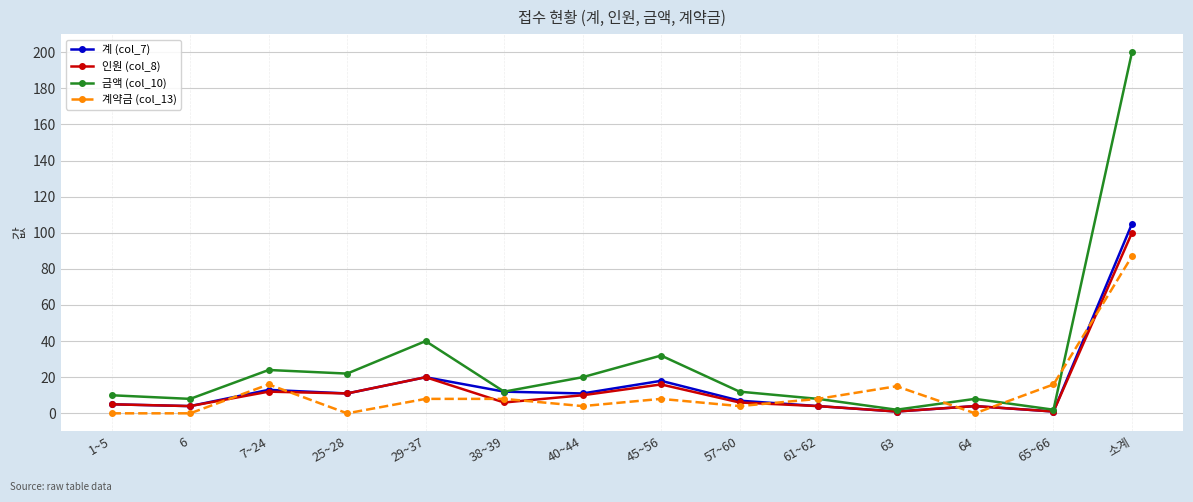

What is the difference between the maximum and minimum values in the 계약금 (col_13) series?

87